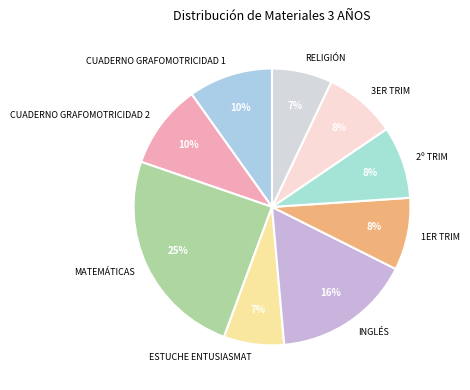

Does INGLÉS account for over 50% of the chart?

No